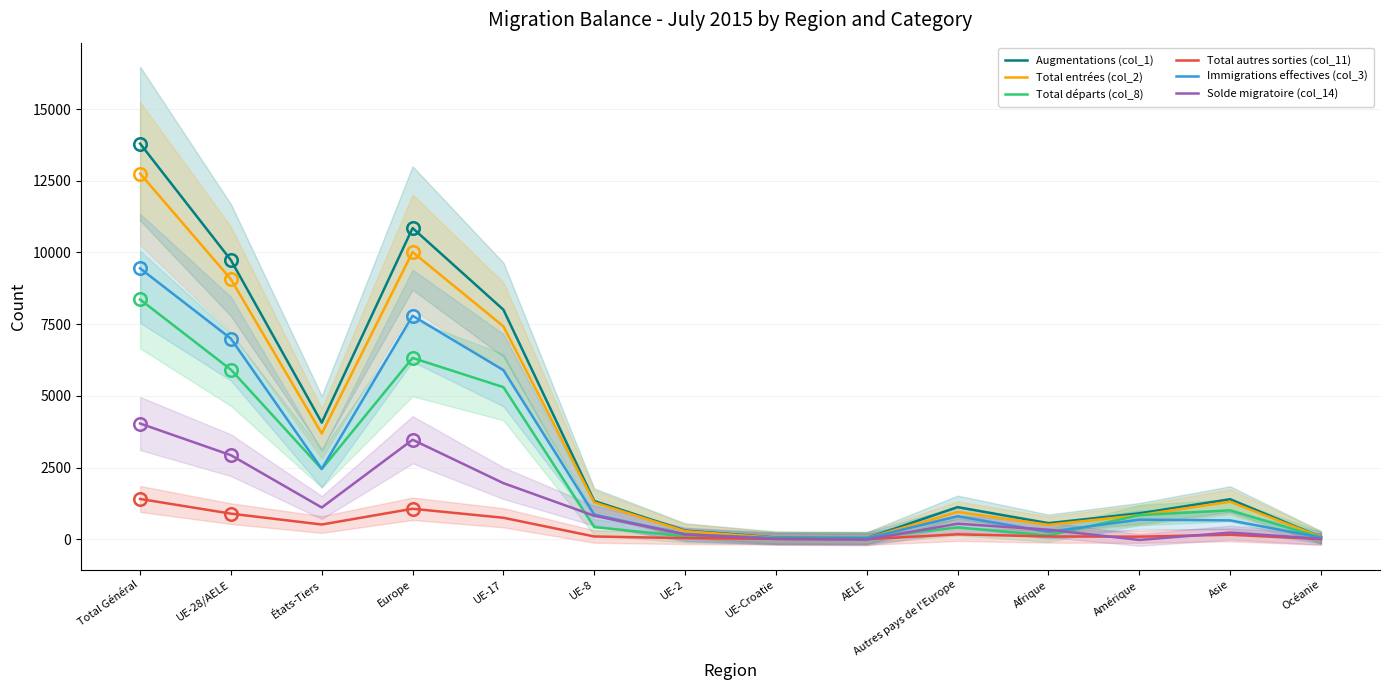

Reading left to right, what are all the values shown in this chart?

Augmentations (col_1): 13796	9732	4064	10850	8002	1332	300	59	39	1118	559	901	1394	73
Total entrées (col_2): 12750	9065	3685	10013	7421	1280	279	48	37	948	502	838	1306	72
Total départs (col_8): 8359	5912	2447	6321	5301	422	99	39	51	409	133	838	1008	57
Total autres sorties (col_11): 1403	891	512	1061	747	94	36	12	2	170	95	89	155	3
Immigrations effectives (col_3): 9445	6993	2452	7792	5895	855	170	39	34	799	255	681	656	58
Solde migratoire (col_14): 4034	2929	1105	3468	1954	816	165	8	-14	539	331	-26	231	13